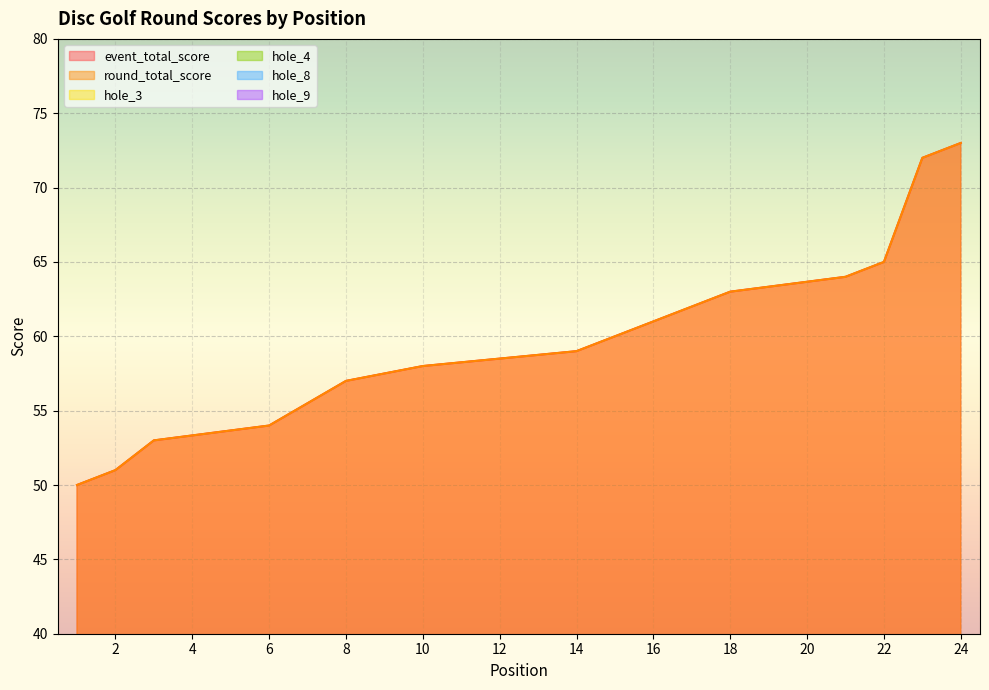

Reading left to right, extract all data points from this chart.

event_total_score: 50	51	53	53	53	54	54	57	57	58	58	58	58	59	59	61	61	63	63	63	64	65	72	73
round_total_score: 50	51	53	53	53	54	54	57	57	58	58	58	58	59	59	61	61	63	63	63	64	65	72	73
hole_3: 3	4	4	4	4	4	5	5	4	4	4	4	4	4	4	6	5	5	5	5	4	6	5	5
hole_4: 4	3	3	4	6	3	4	4	3	4	5	4	4	4	4	5	4	5	4	4	4	4	4	6
hole_8: 3	3	4	4	4	3	4	4	4	5	4	3	5	3	5	5	4	5	4	5	5	6	6	5
hole_9: 3	3	3	3	2	3	3	3	3	3	3	3	3	3	3	3	3	3	3	4	3	3	8	3